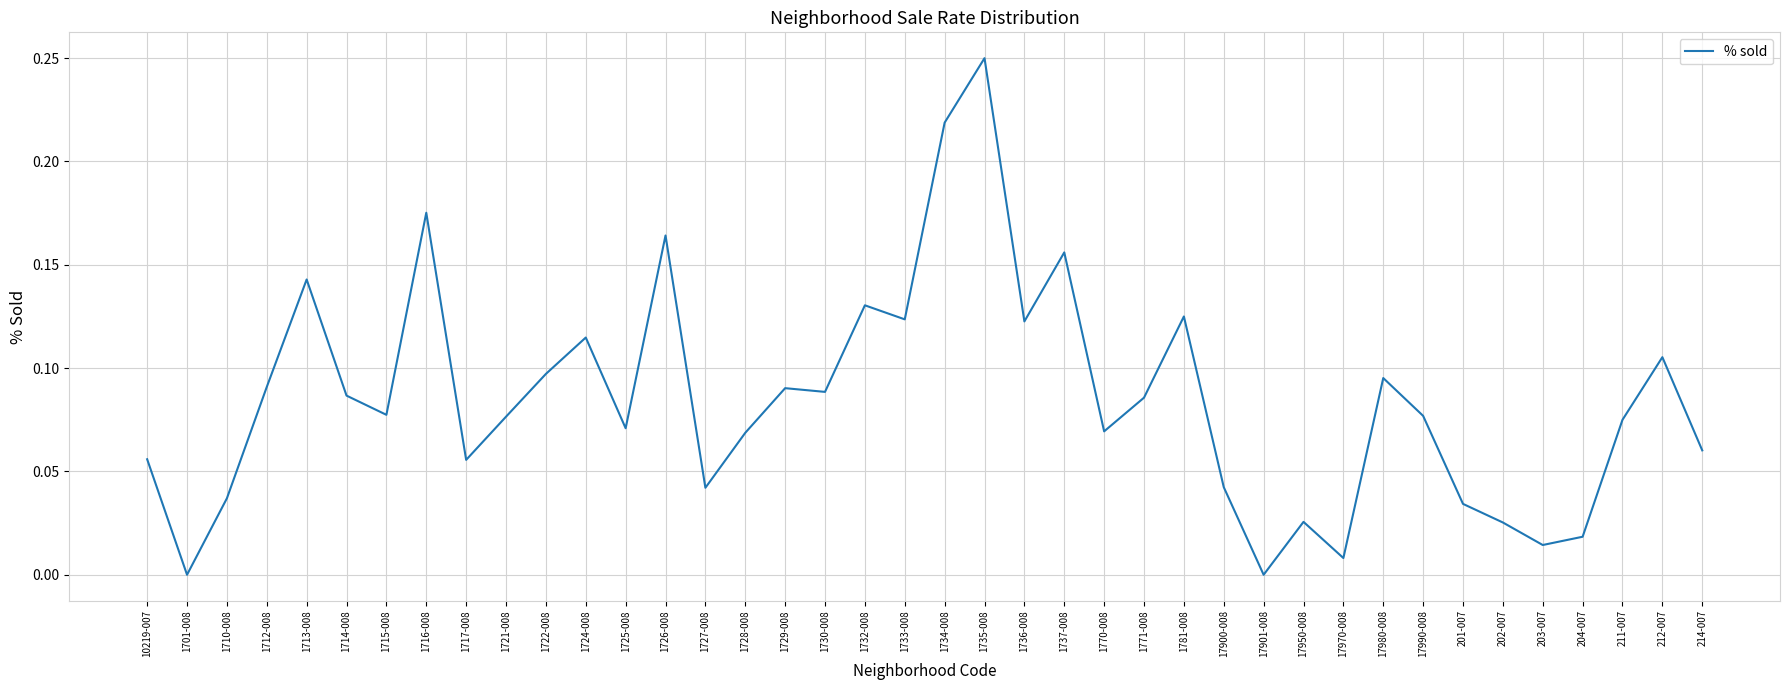

How many lines are shown in the chart?

1